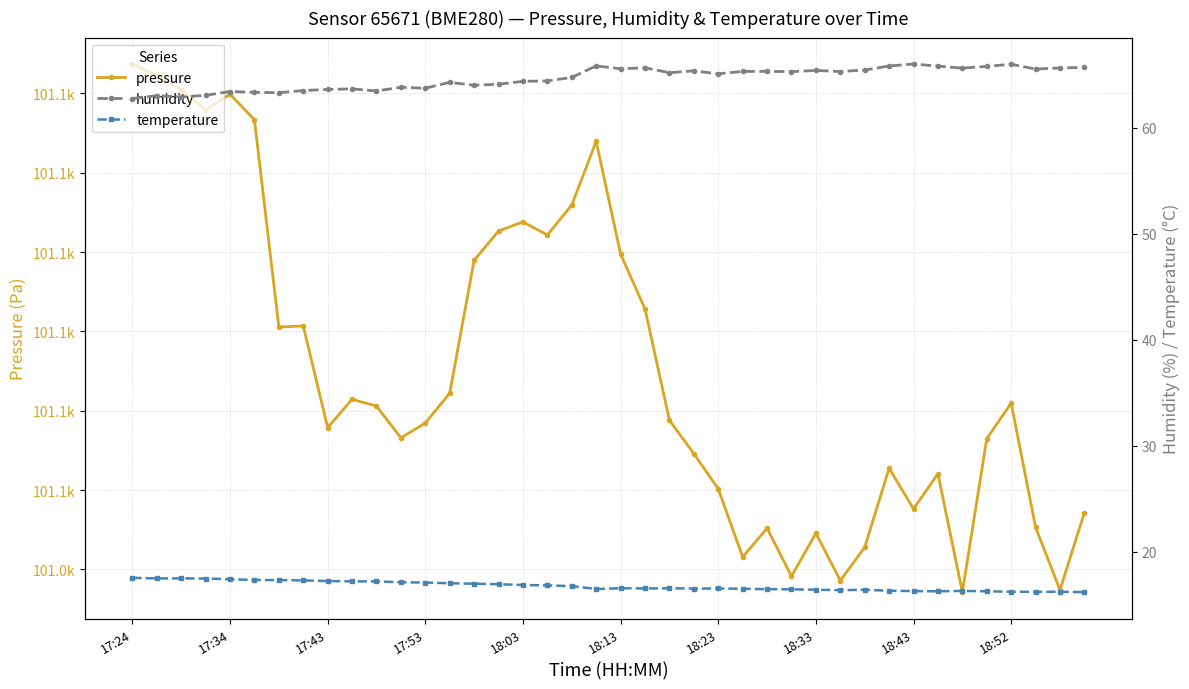

Reading left to right, extract all data points from this chart.

pressure: 101113.7	101112.2	101110.5	101107.9	101109.9	101106.7	101080.6	101080.7	101067.9	101071.4	101070.6	101066.6	101068.4	101072.2	101089.0	101092.7	101093.8	101092.2	101095.9	101104.0	101089.8	101082.8	101068.8	101064.6	101060.2	101051.6	101055.2	101049.1	101054.6	101048.6	101052.8	101062.8	101057.6	101062.1	101047.1	101066.5	101071.0	101055.3	101047.4	101057.2
humidity: 62.8	63.0	62.9	63.1	63.4	63.4	63.3	63.5	63.6	63.7	63.5	63.8	63.8	64.3	64.0	64.1	64.4	64.4	64.8	65.9	65.6	65.7	65.2	65.4	65.1	65.3	65.3	65.3	65.4	65.3	65.5	65.8	66.0	65.8	65.7	65.8	66.0	65.6	65.7	65.7
temperature: 17.5	17.5	17.5	17.5	17.4	17.3	17.3	17.3	17.2	17.2	17.2	17.1	17.1	17.0	17.0	16.9	16.9	16.8	16.7	16.5	16.5	16.5	16.5	16.5	16.5	16.5	16.4	16.4	16.4	16.4	16.4	16.3	16.3	16.2	16.3	16.2	16.2	16.2	16.2	16.2